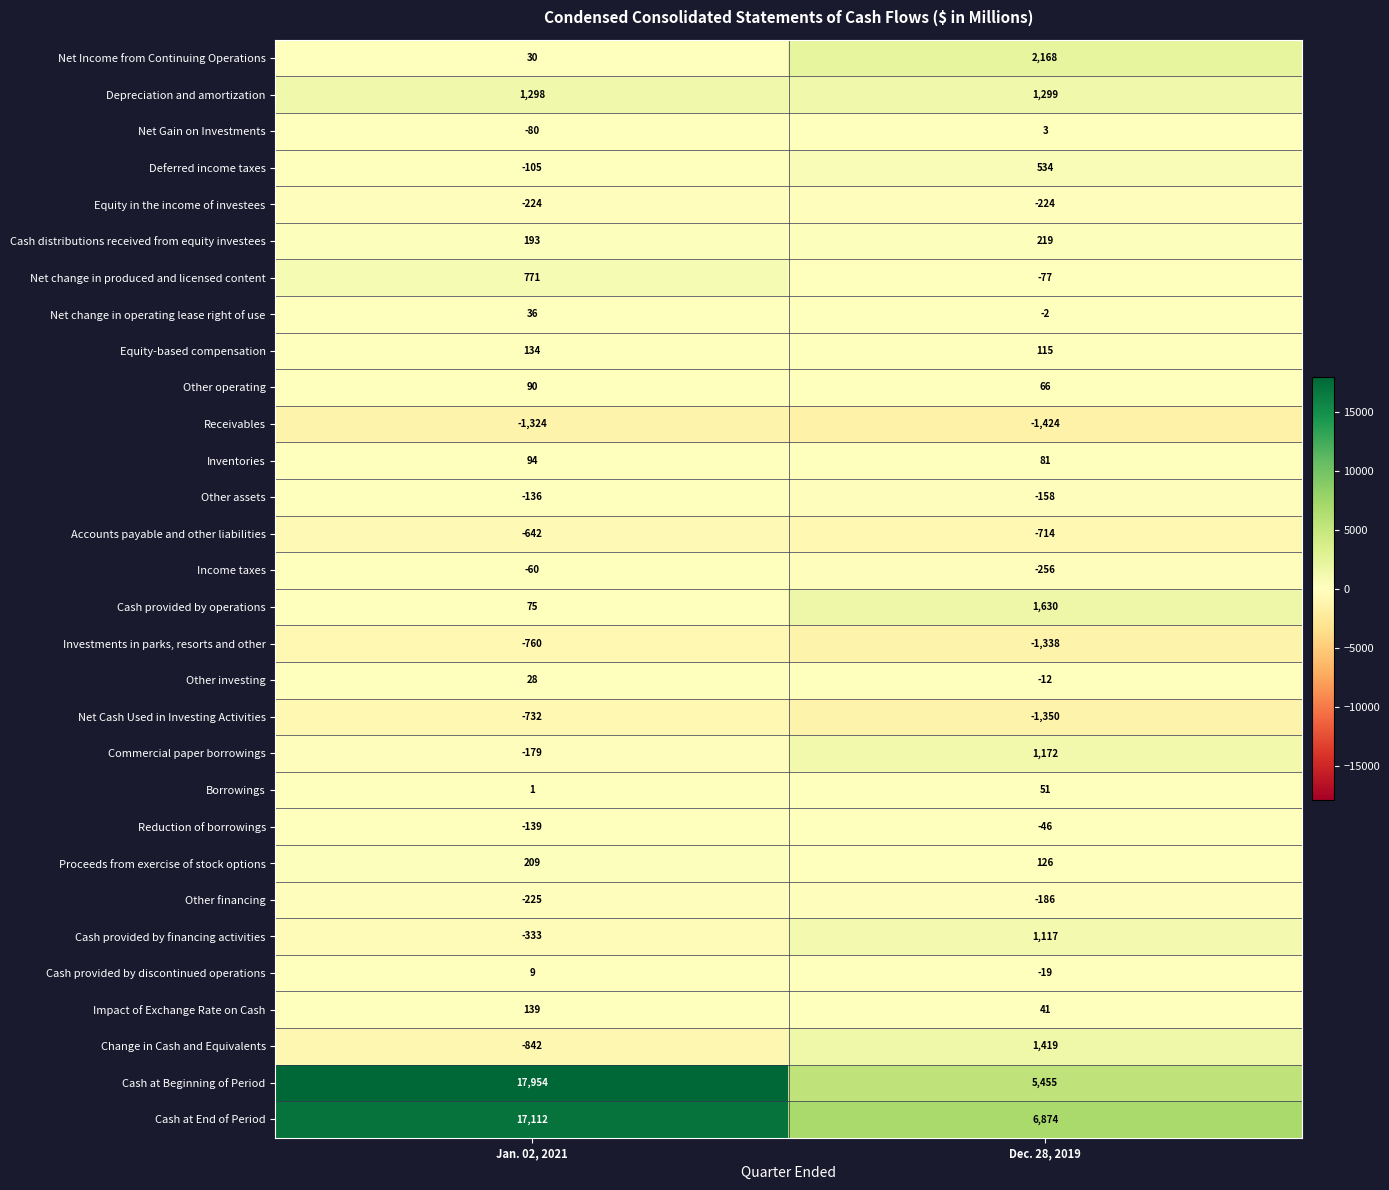

What is the total value across all series at Dec. 28, 2019?

16564